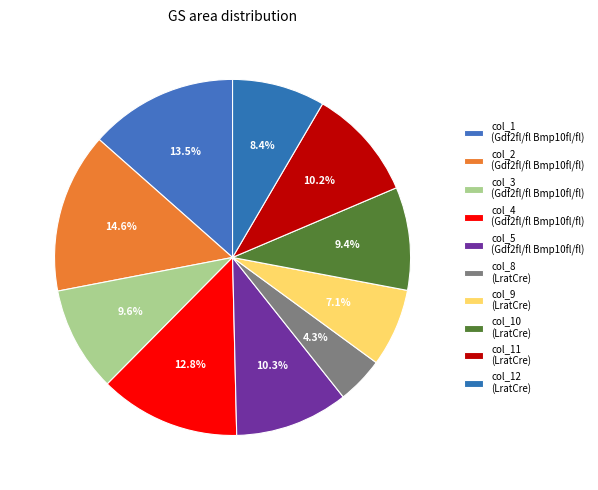

How many slices are in this pie chart?

10